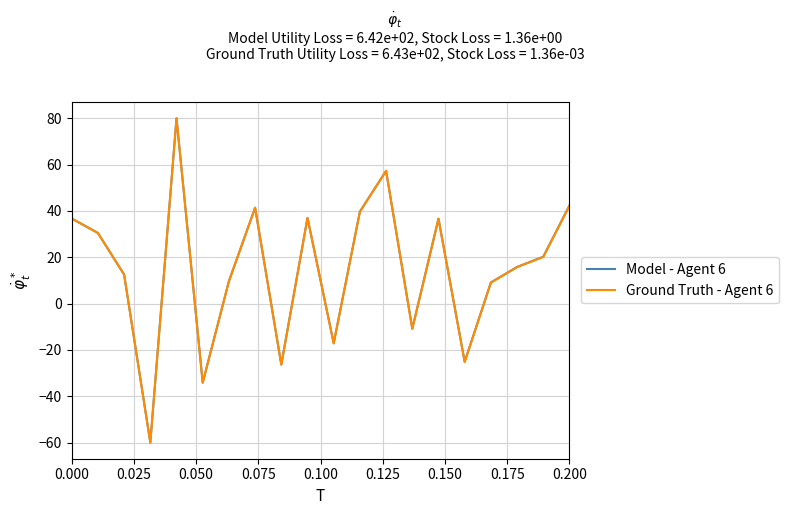

What is the minimum value for Ground Truth - Agent 6?

-60.0